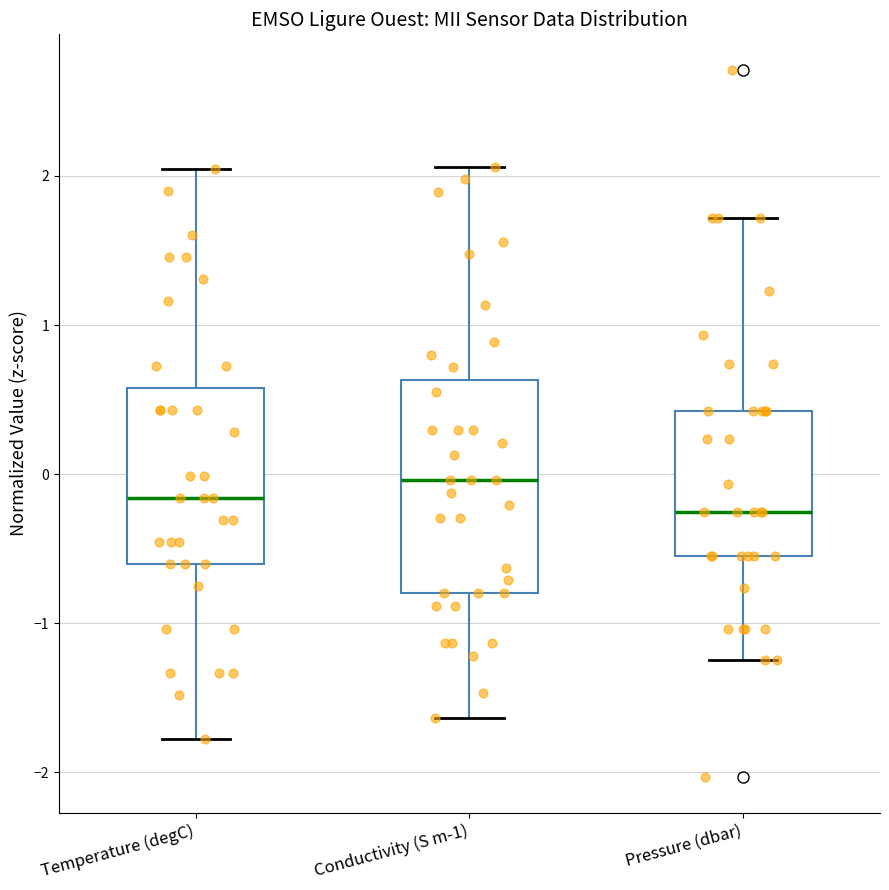

Reading left to right, read every box against the y-axis: the position of its median line, the range the box covers, and the ends of its whiskers. The values are not printed on the chart, so give them approximately, as read against the axis.

Temperature (degC): median -0.2, box -0.6 to 0.6, whiskers -1.8 to 2.0
Conductivity (S m-1): median 0.0, box -0.8 to 0.6, whiskers -1.6 to 2.1
Pressure (dbar): median -0.3, box -0.6 to 0.4, whiskers -1.3 to 1.7